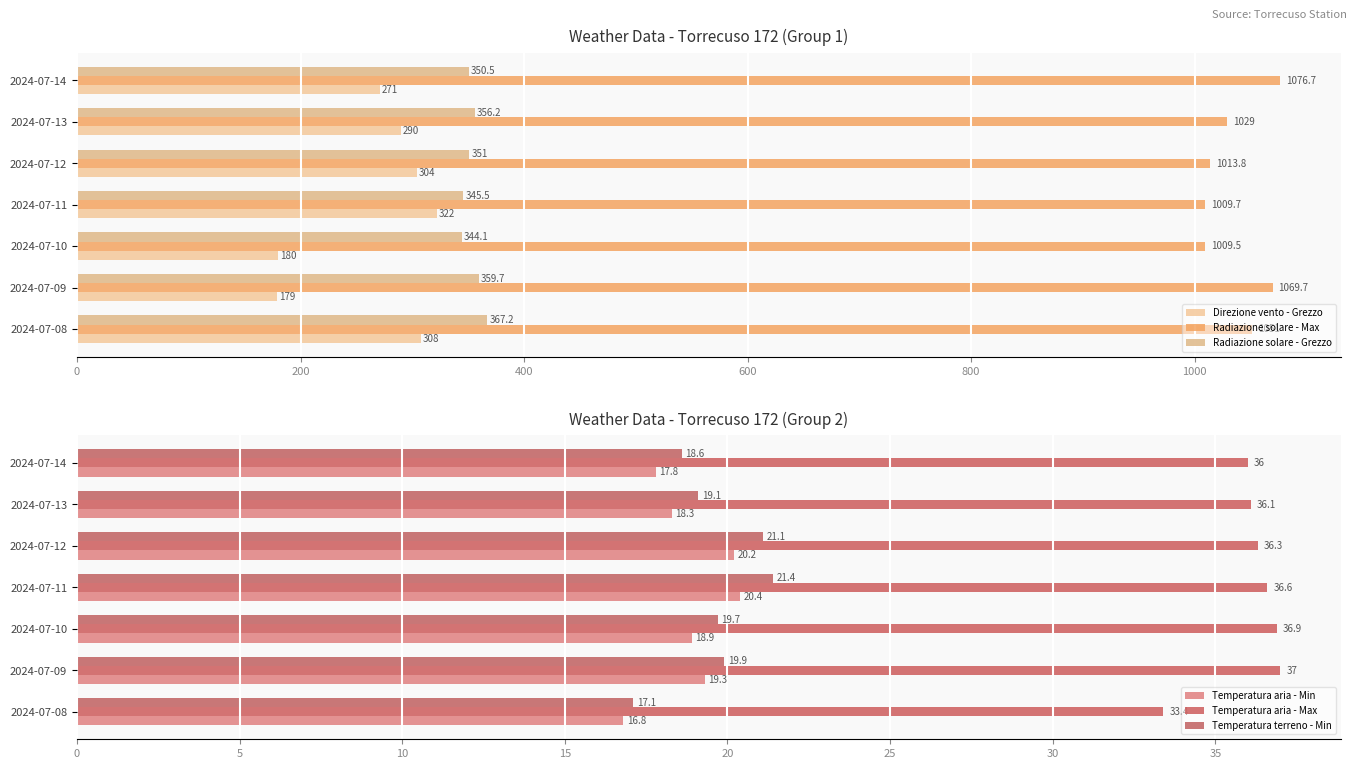

The Radiazione solare - Grezzo series shows 367.2 at 0. True or false?

True